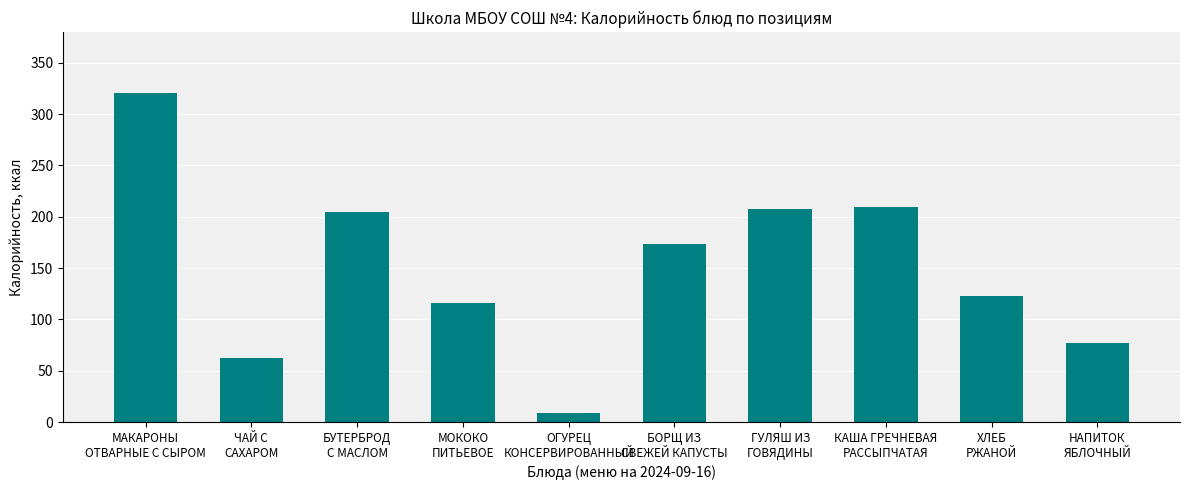

Reading left to right, extract all data points from this chart.

320.5	62.9	205.0	116.4	9.3	173.2	207.2	210.0	122.4	77.4